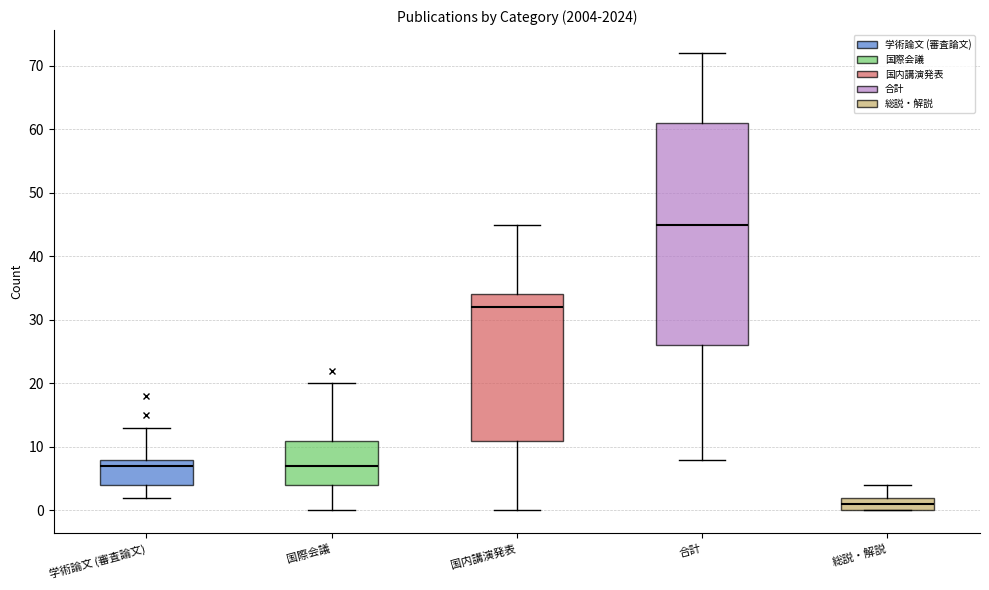

Which box's median line is the lowest?

総説・解説